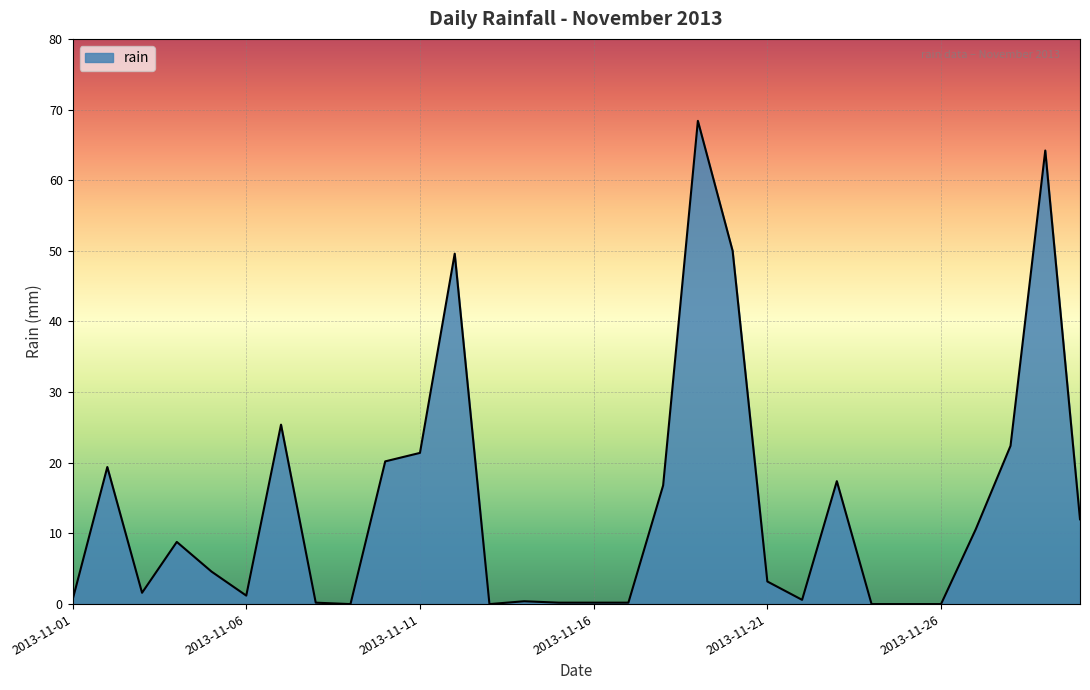

What is the difference between the maximum and minimum values?

68.4